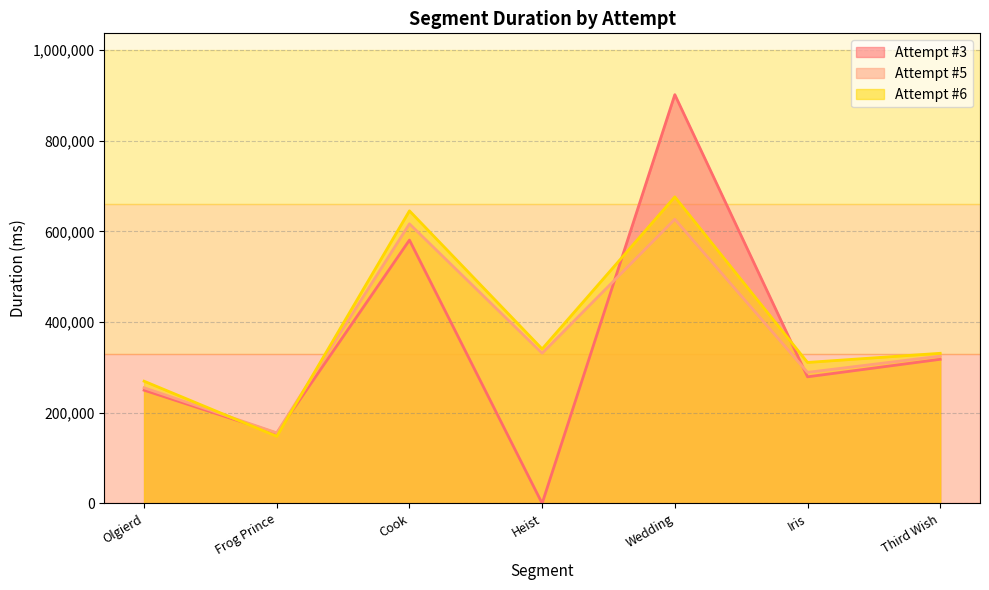

What is the highest value of the Attempt #6s Duration (ms) series?

676262